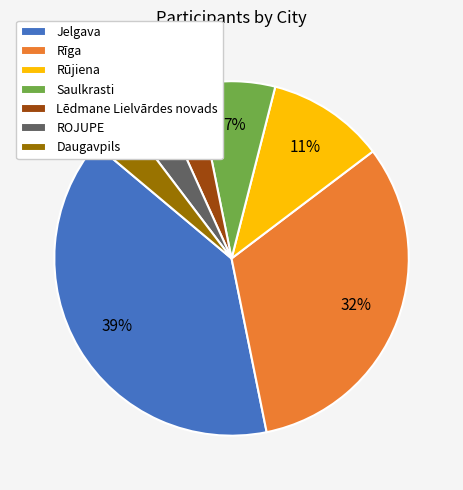

Do Rīga and Saulkrasti together represent more than half of the pie?

No